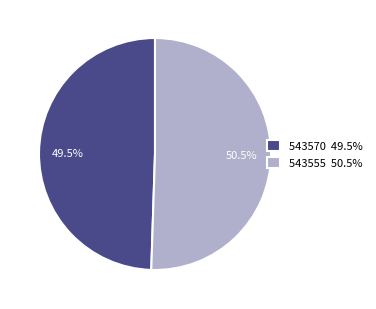

Which slice is the smallest?

543570